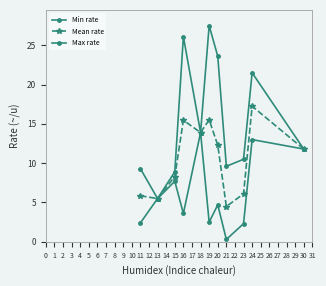

How many values in the Min rate series are below 4?

5